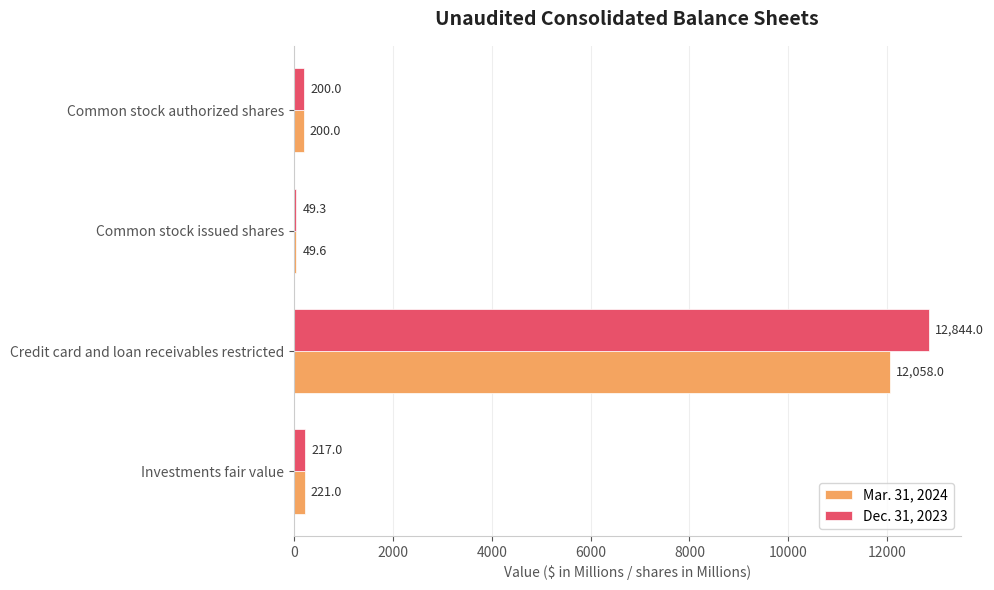

Which series has the largest total across all categories?

Dec. 31, 2023